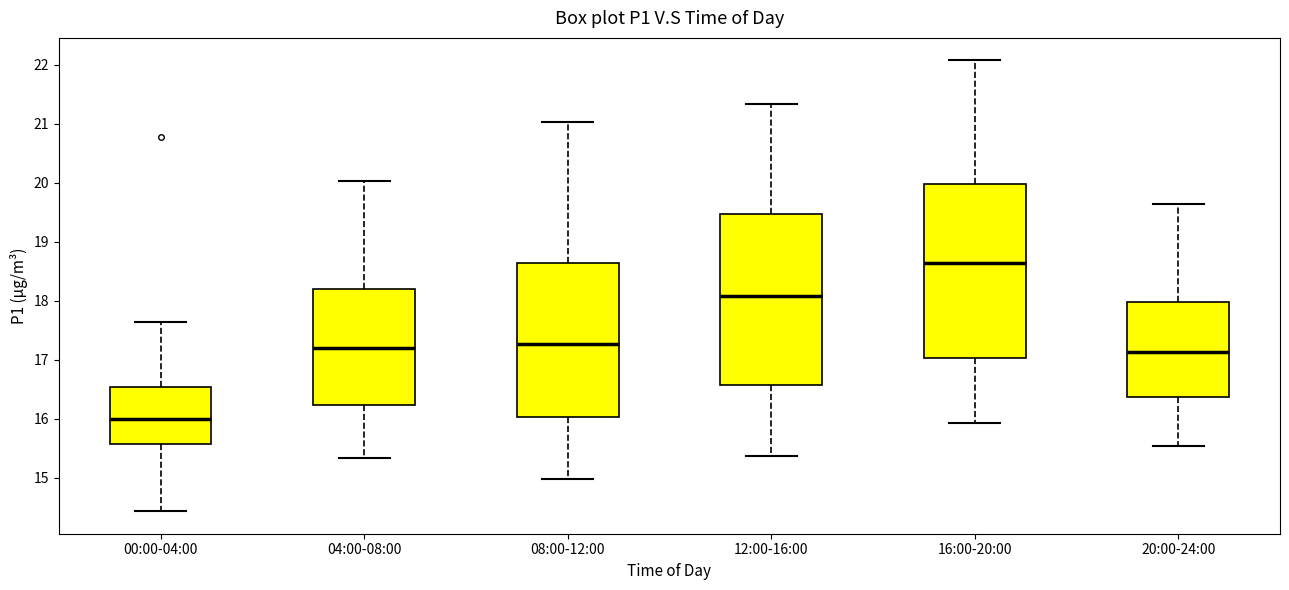

Reading left to right, transcribe this box plot: for each box, give where its median line is, the range the box spans, and where its two whiskers end, as read against the y-axis. The values are not printed on the chart, so give them approximately, as read against the axis.

00:00-04:00: median 16.0, box 15.6 to 16.5, whiskers 14.4 to 17.6
04:00-08:00: median 17.2, box 16.2 to 18.2, whiskers 15.3 to 20.0
08:00-12:00: median 17.3, box 16.0 to 18.6, whiskers 15.0 to 21.0
12:00-16:00: median 18.1, box 16.6 to 19.5, whiskers 15.4 to 21.3
16:00-20:00: median 18.6, box 17.0 to 20.0, whiskers 15.9 to 22.1
20:00-24:00: median 17.1, box 16.4 to 18.0, whiskers 15.5 to 19.6